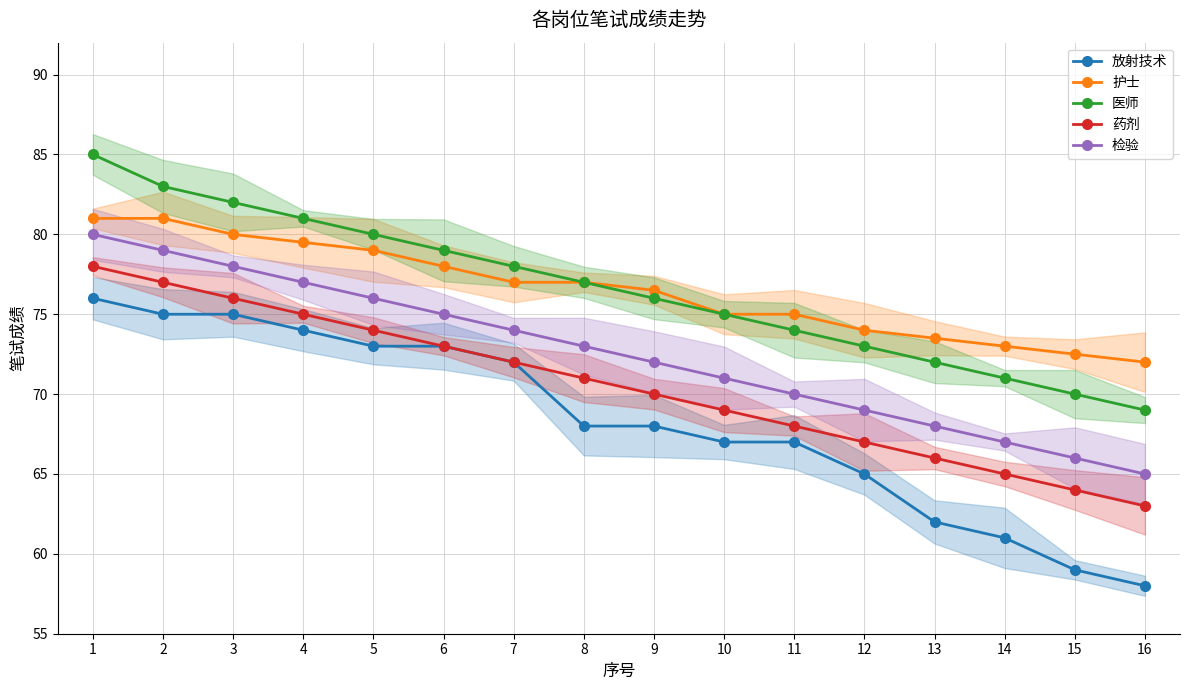

What is the approximate value of 放射技术 at 7?

72.0